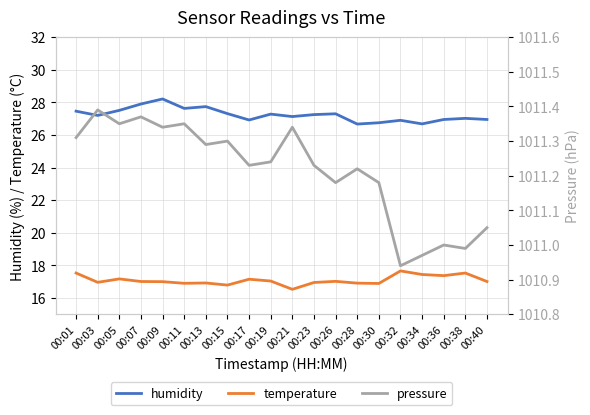

True or false: temperature and pressure intersect in this chart.

False